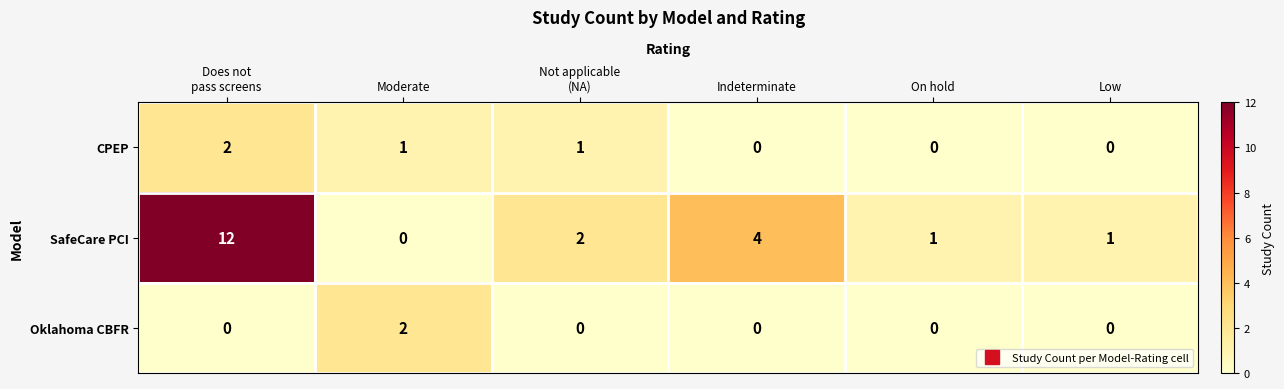

Count the Oklahoma CBFR values in the range 0 to 1.

5